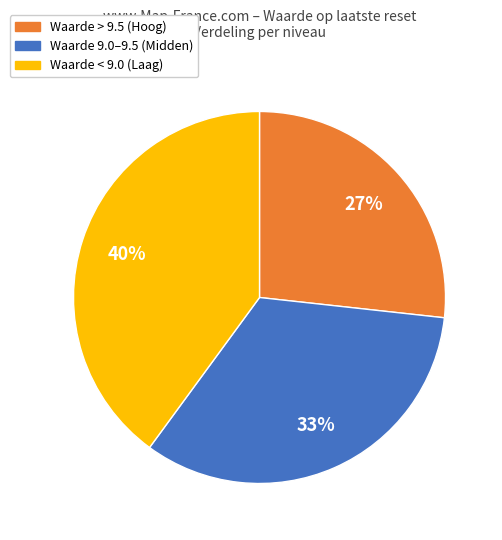

Rank the categories by value from highest to lowest.

Waarde < 9.0 (Laag), Waarde 9.0–9.5 (Midden), Waarde > 9.5 (Hoog)